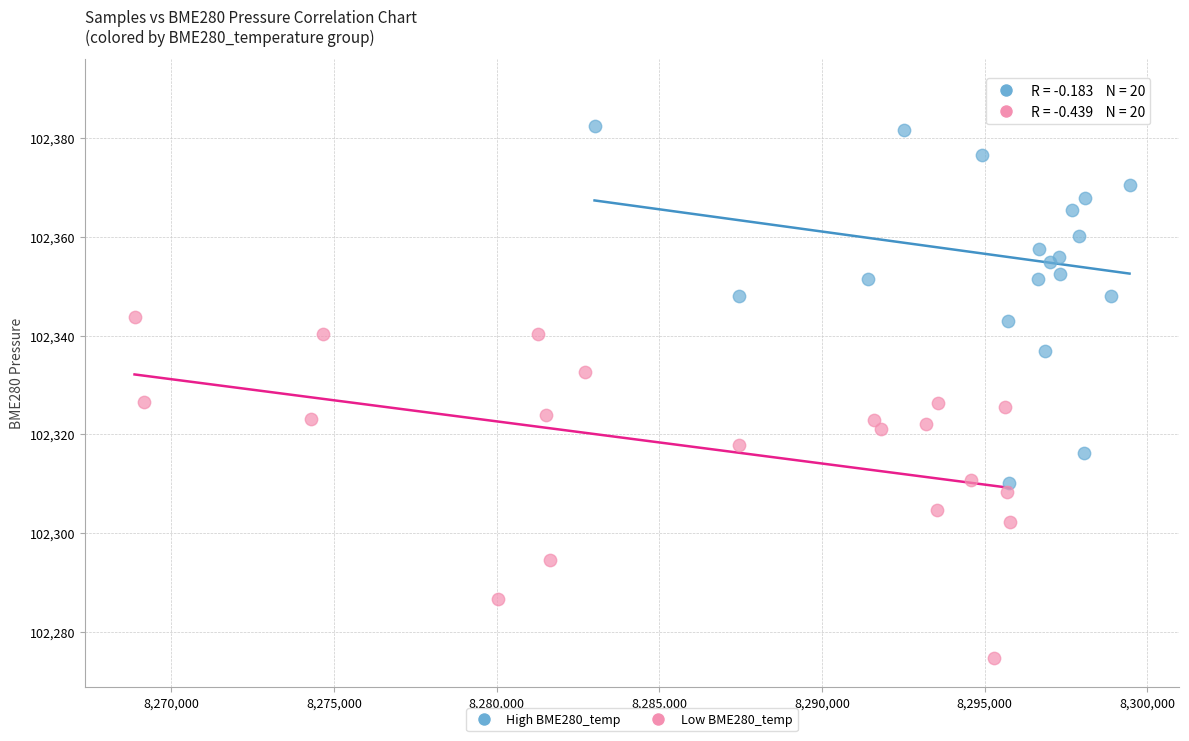

Which series reaches the maximum Y coordinate?

High BME280_temp